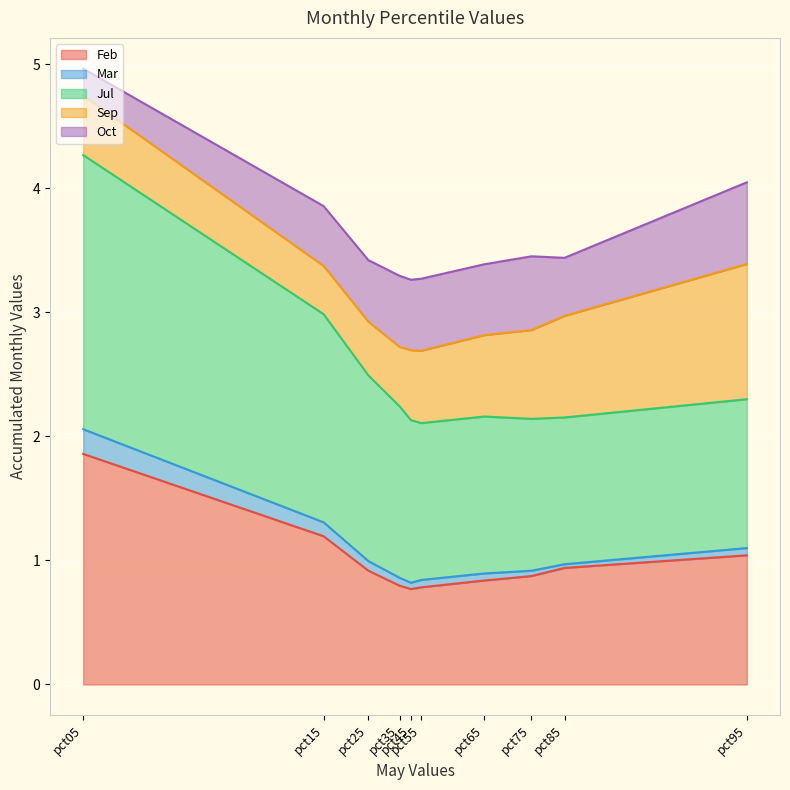

What is the highest value of the Oct series?

0.7